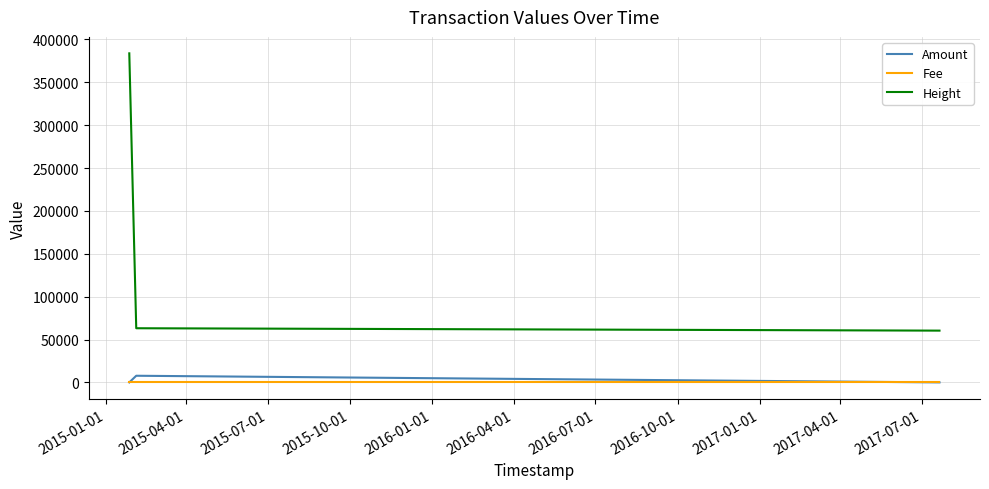

What is the maximum value shown in the chart?

383818